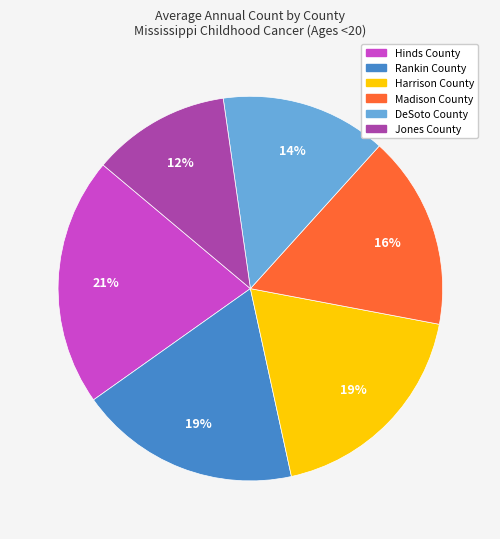

Does any single category account for the majority?

No